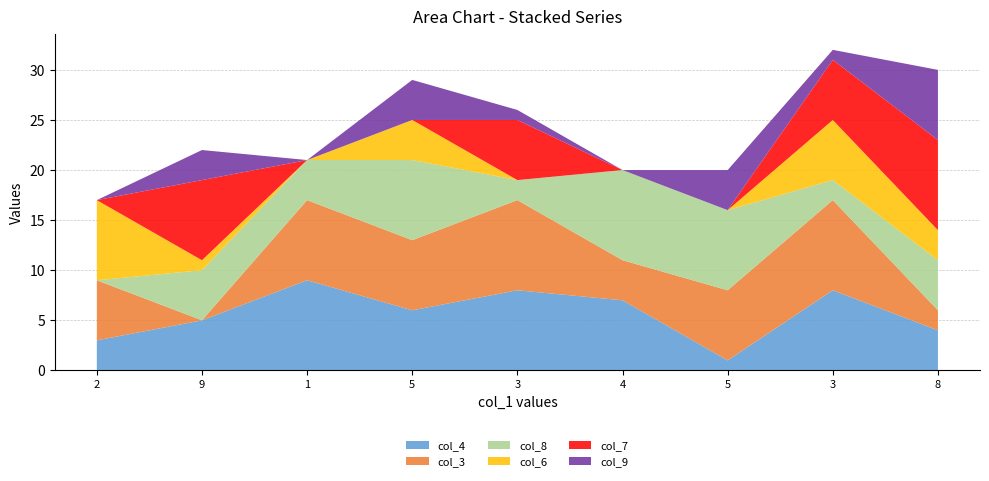

Reading left to right, transcribe all the data shown in this chart.

col_4: 2=3	9=5	1=9	5=6	3=8	4=7	5=1	3=8	8=4
col_3: 2=6	9=0	1=8	5=7	3=9	4=4	5=7	3=9	8=2
col_8: 2=0	9=5	1=4	5=8	3=2	4=9	5=8	3=2	8=5
col_6: 2=8	9=1	1=0	5=4	3=0	4=0	5=0	3=6	8=3
col_7: 2=0	9=8	1=0	5=0	3=6	4=0	5=0	3=6	8=9
col_9: 2=0	9=3	1=0	5=4	3=1	4=0	5=4	3=1	8=7